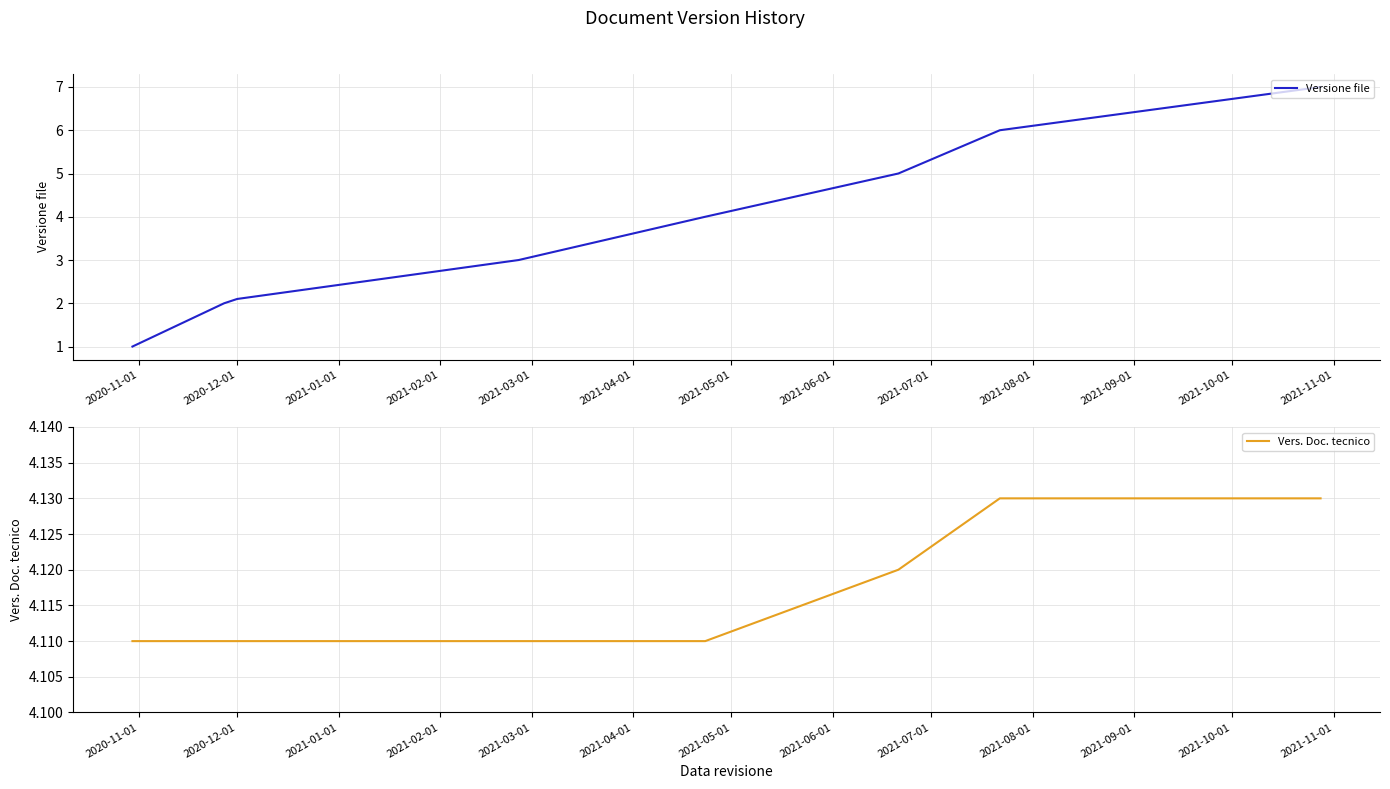

What is the lowest value of the Versione file series?

1.0